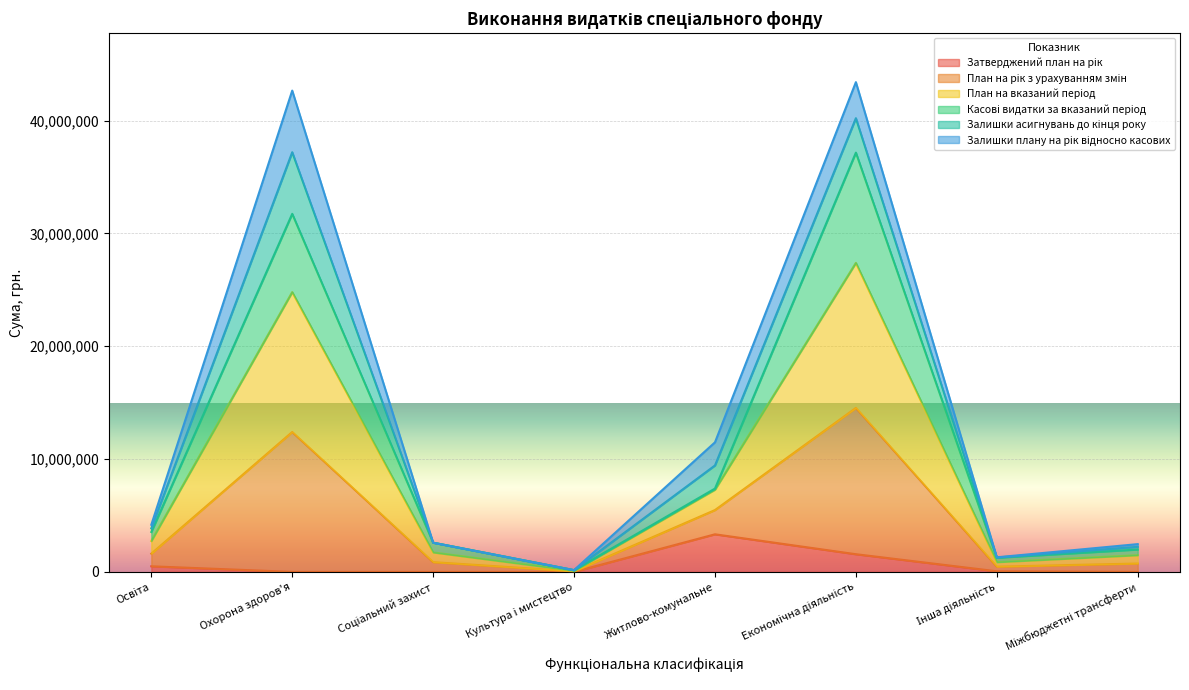

The Затверджений план на рік series shows 52000.0 at Інша діяльність. True or false?

True